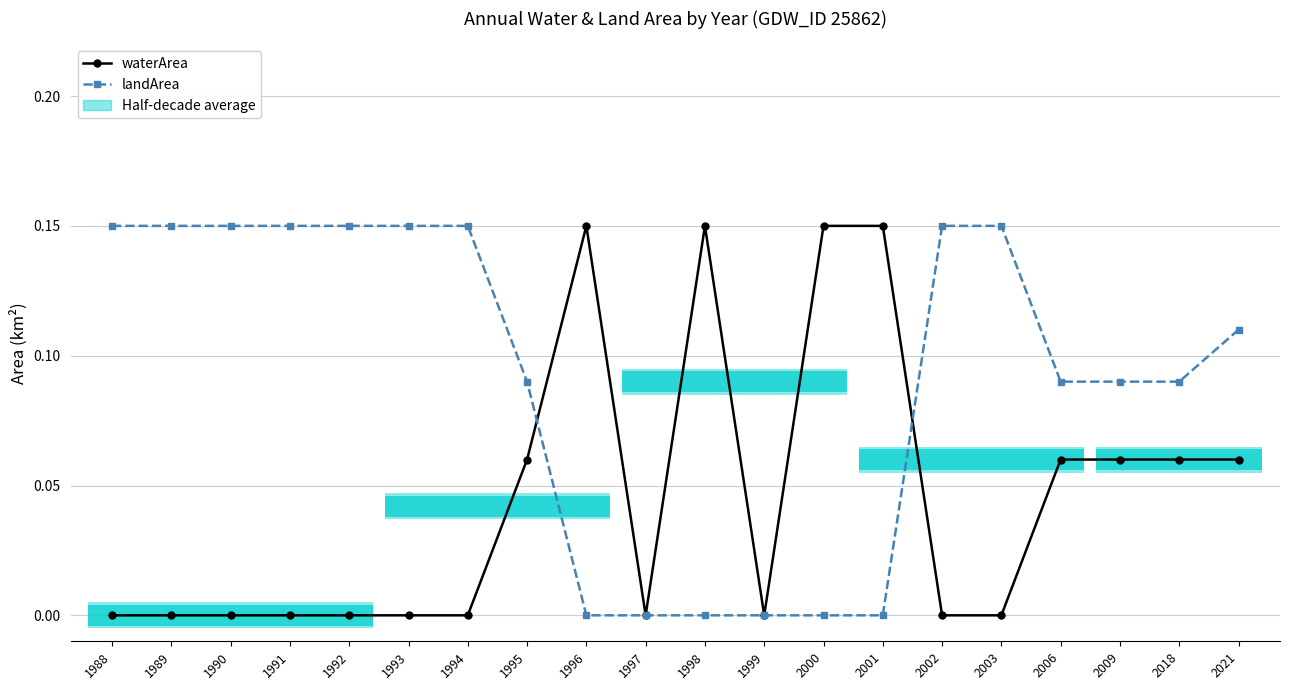

Does the chart have visible grid lines?

Yes